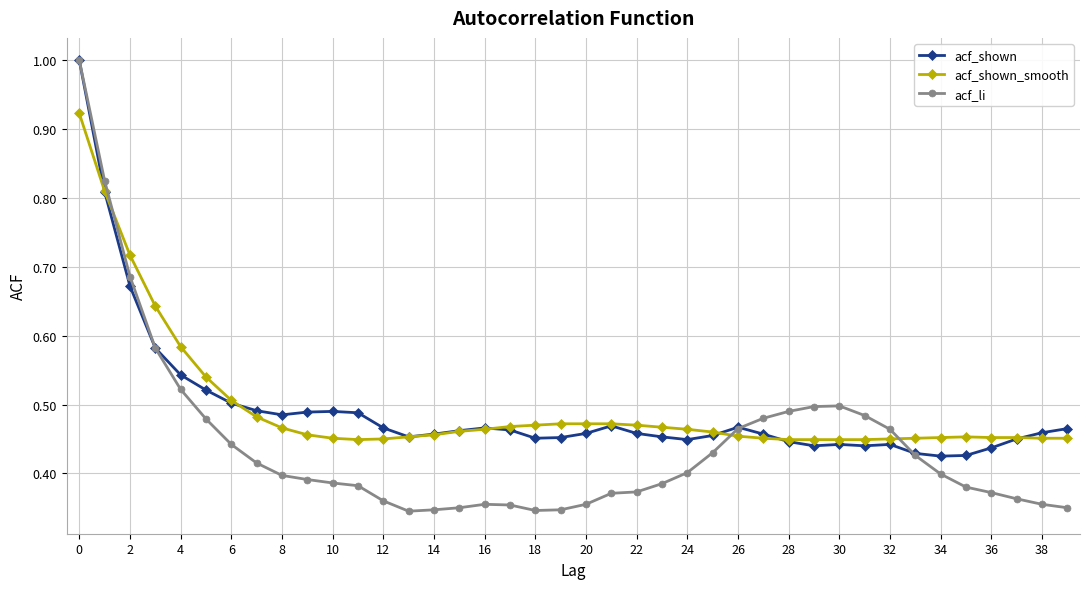

At how many categories does at least one series exceed 0?

40